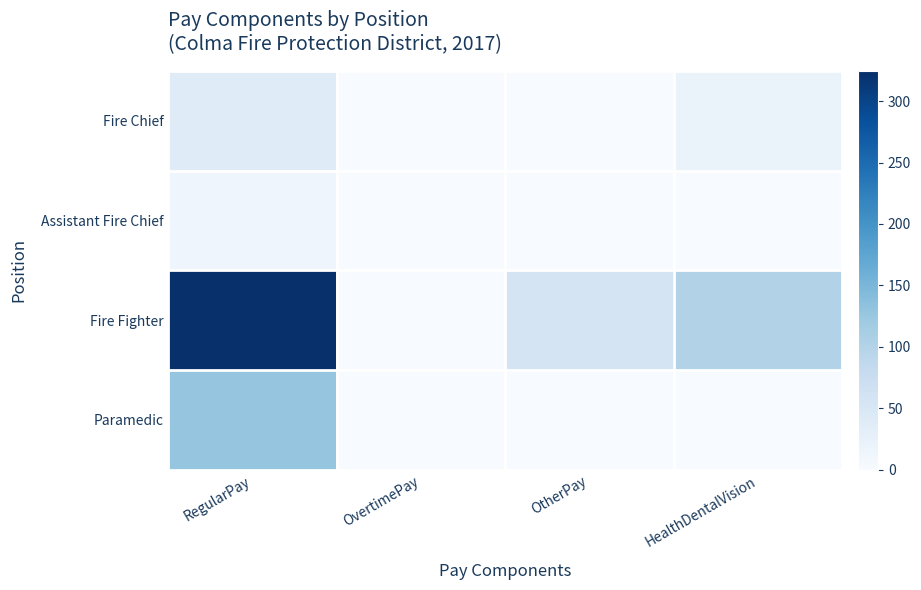

Where does the Fire Fighter series first go above 100?

RegularPay